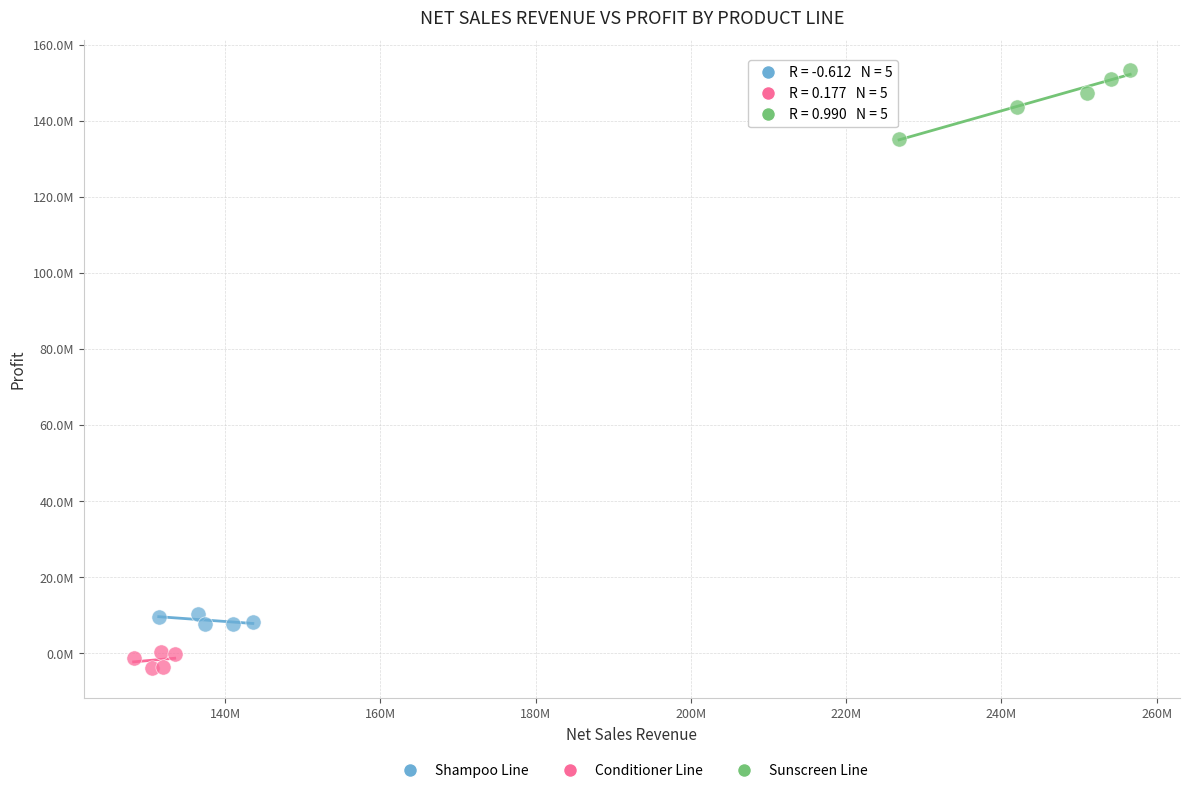

What are all the series names shown in the legend?

Shampoo Line, Conditioner Line, Sunscreen Line